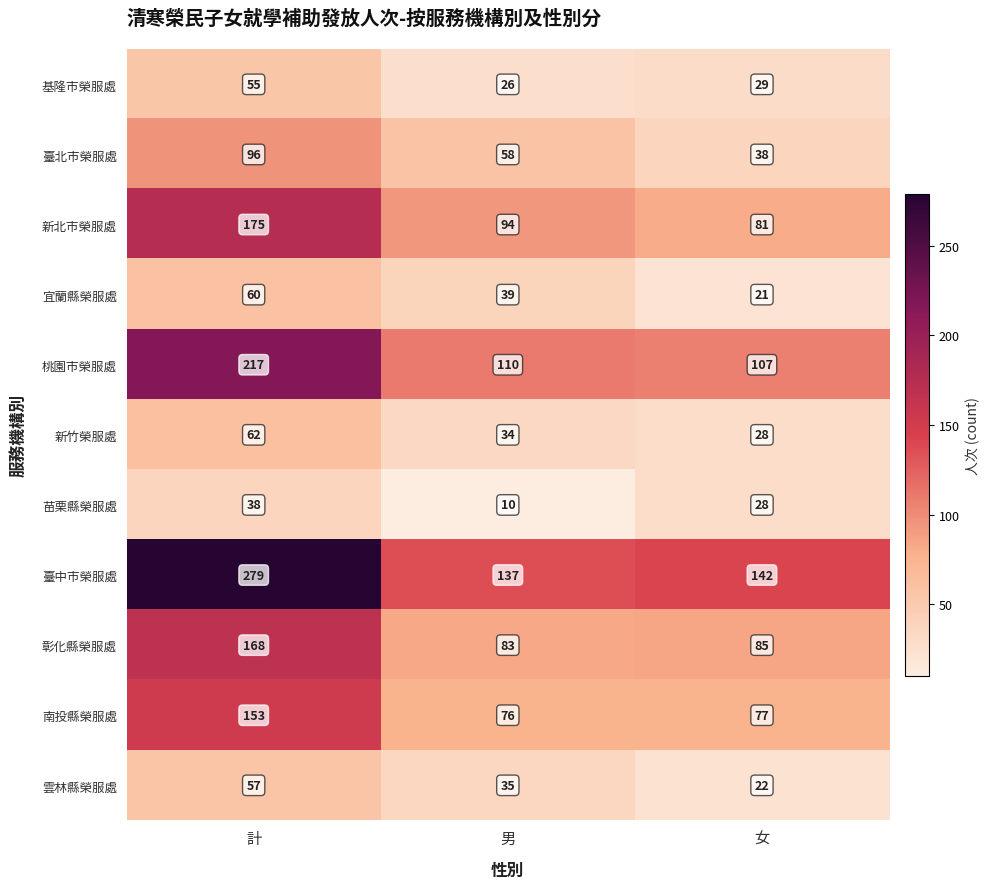

The 雲林縣榮服處 series shows 57 at 計. True or false?

True